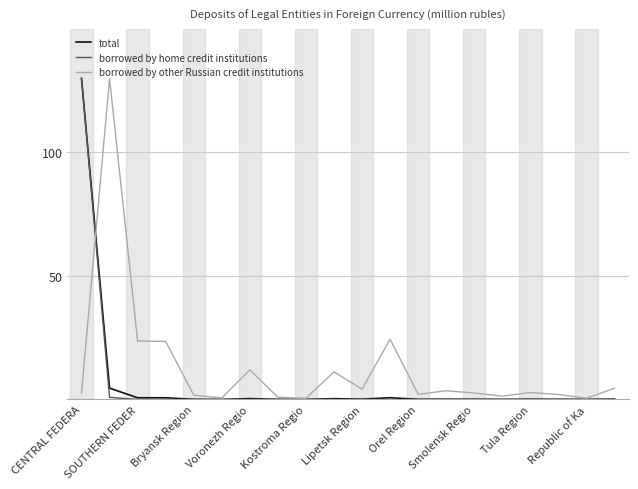

What are all the series names shown in the legend?

total, borrowed by home credit institutions, borrowed by other Russian credit institutions